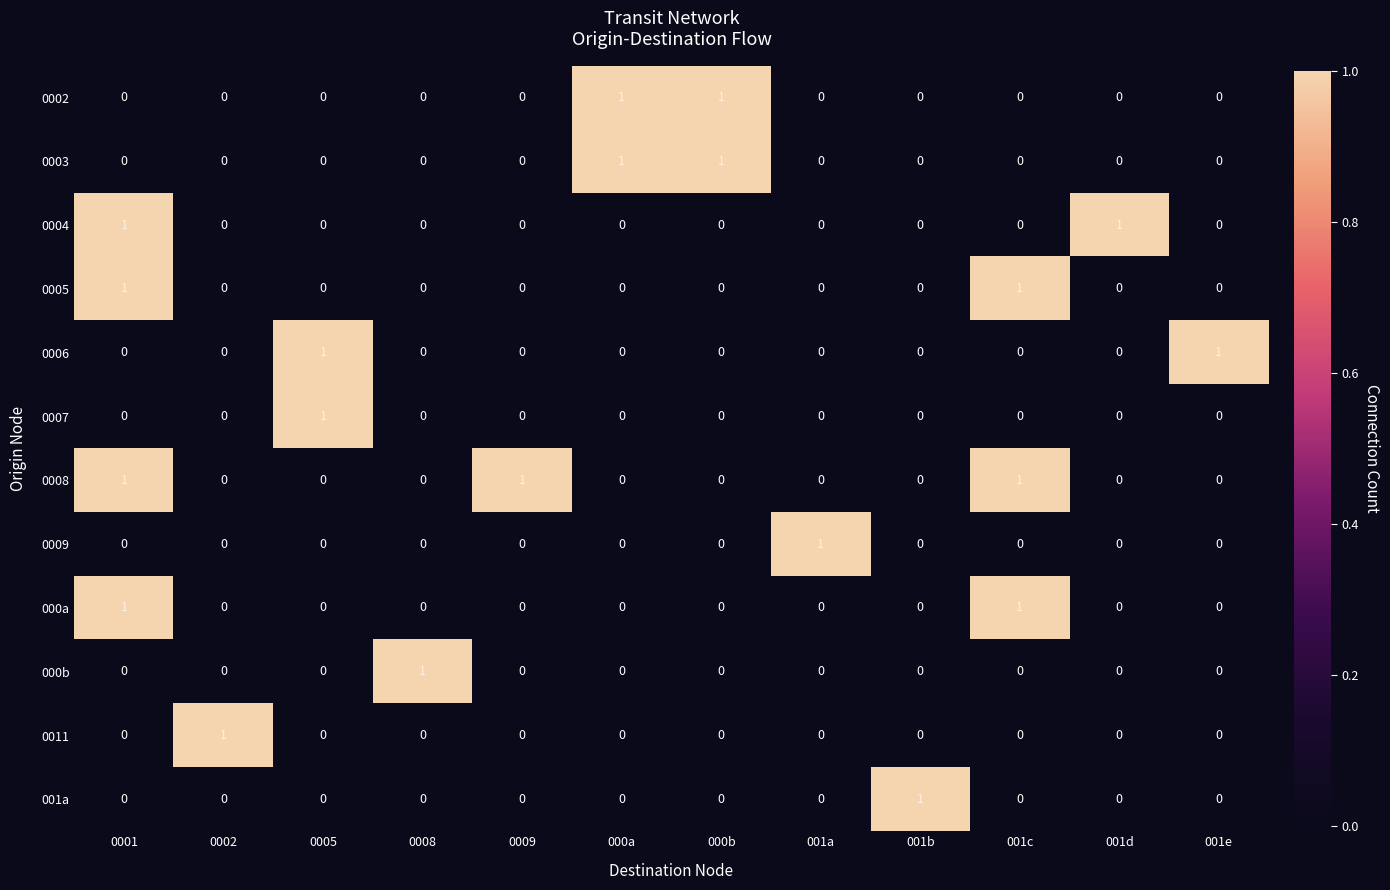

How many 0004 values are between 0 and 1?

12